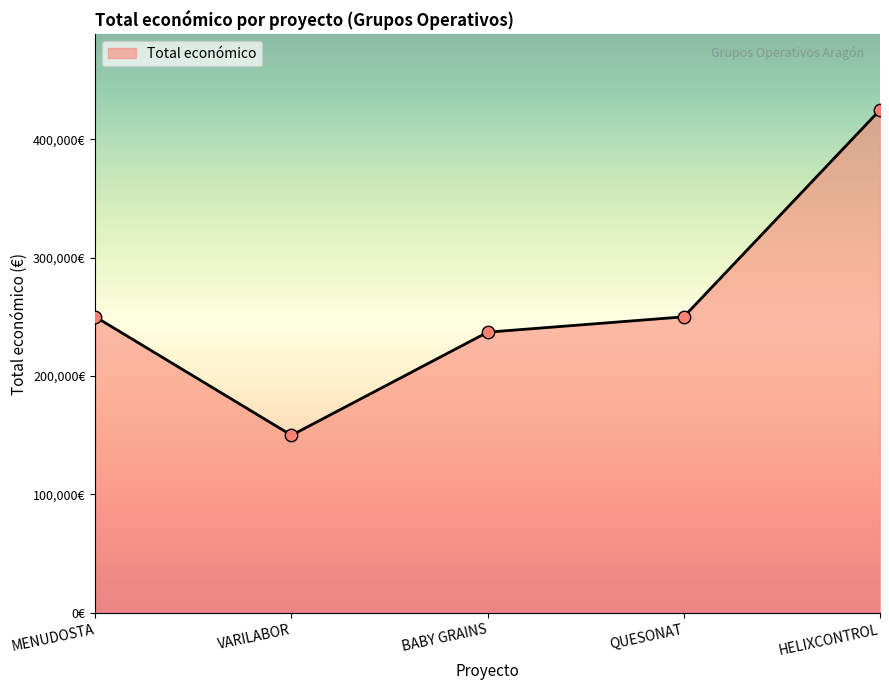

Approximately how many times larger is the value at VARILABOR compared to BABY GRAINS?

0.6